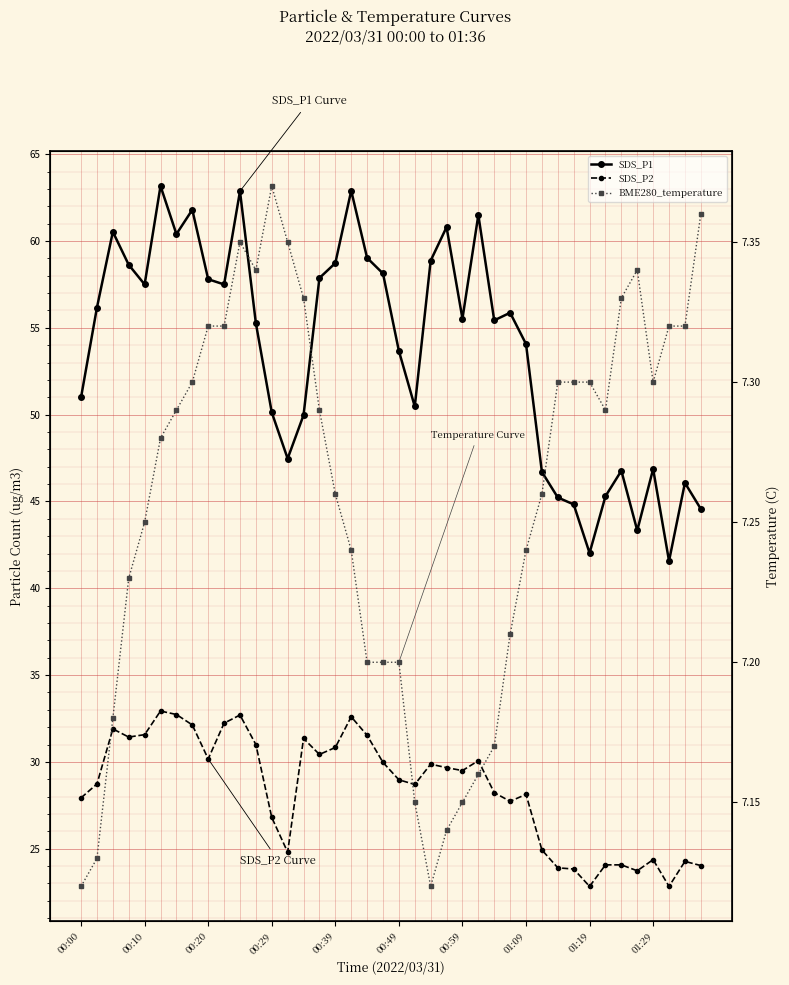

How many data points in SDS_P2 are above 29?

20